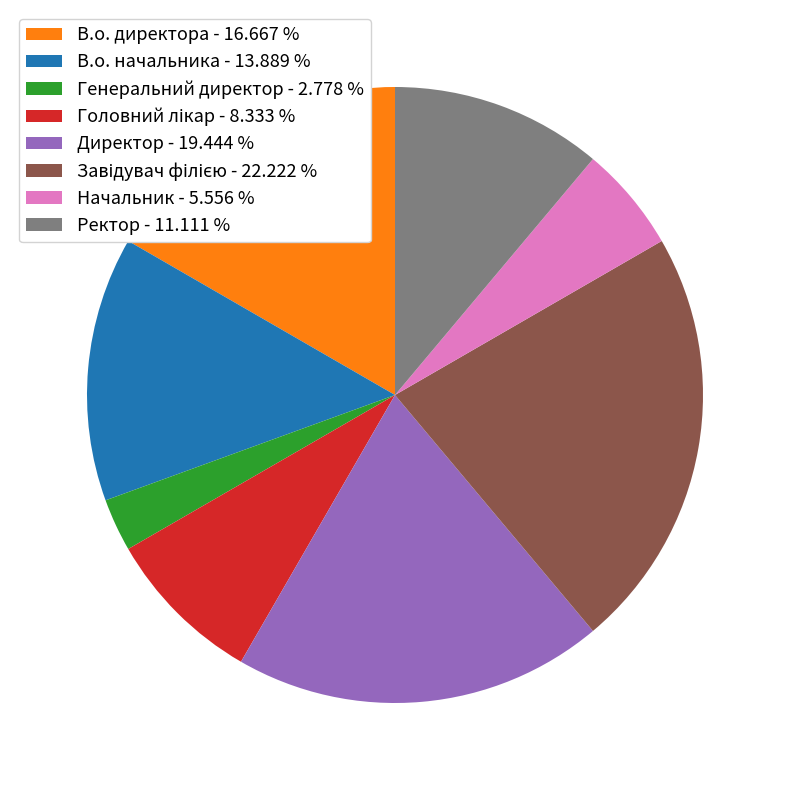

Which slice is the smallest?

Генеральний директор